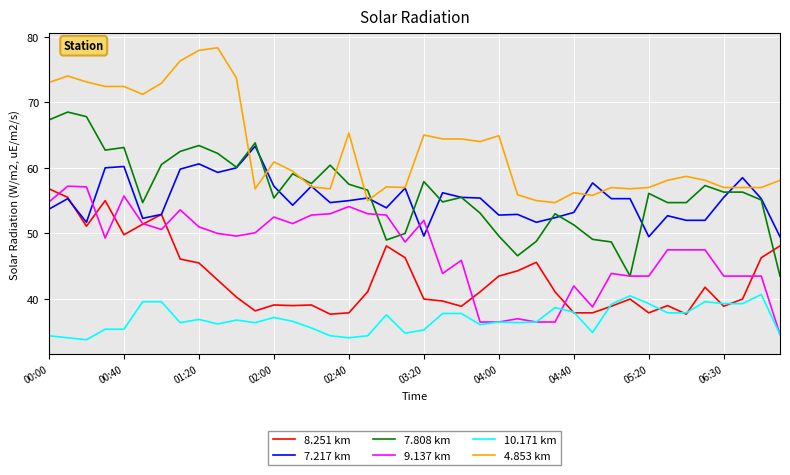

What is the lowest value of the 7.808 km series?

43.5